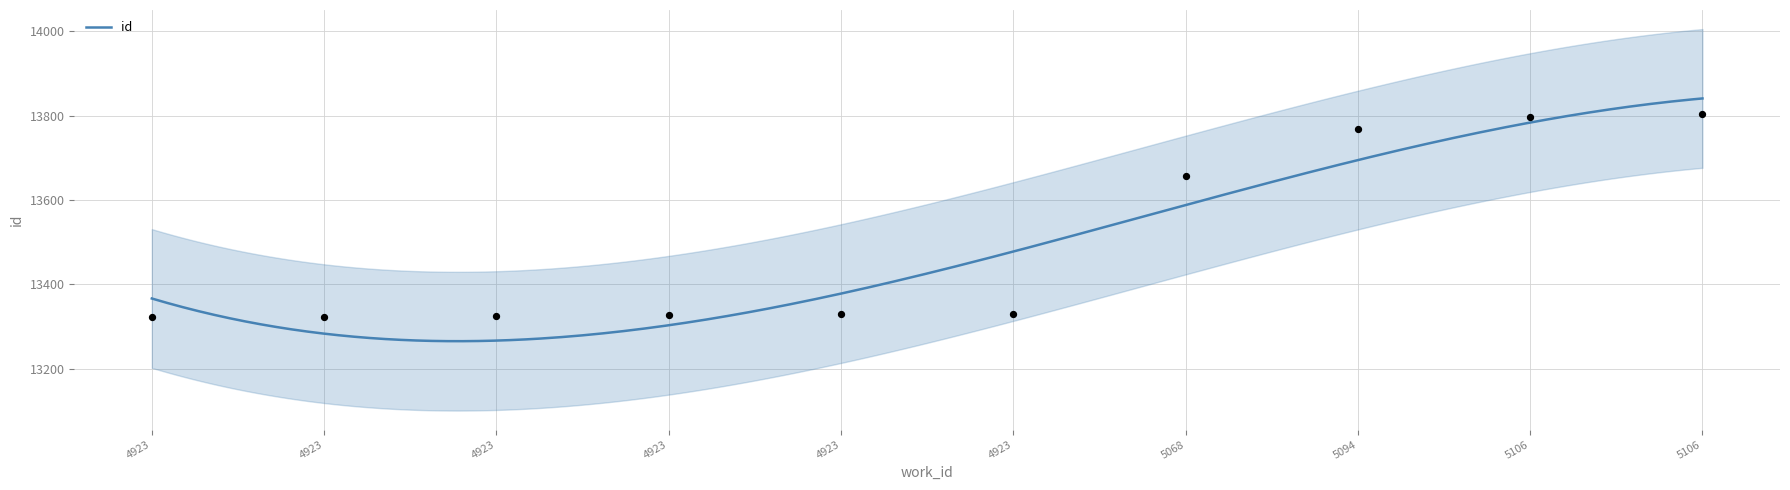

What is the change in value from 4923 to 4923?

+2